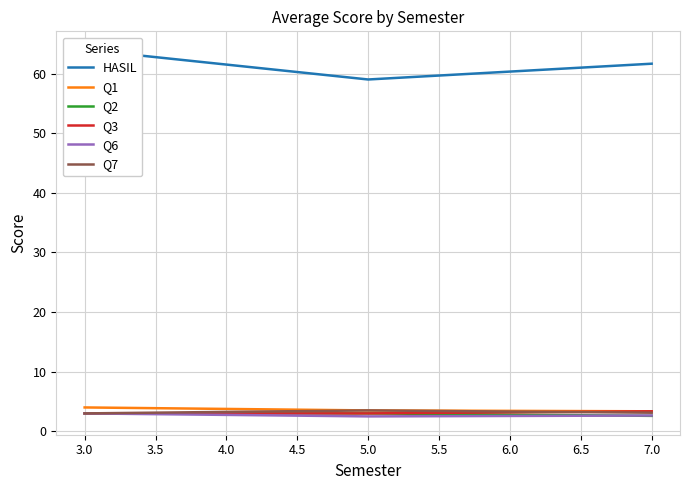

Is it true that Q2 equals 0.5 at 7.0?

False